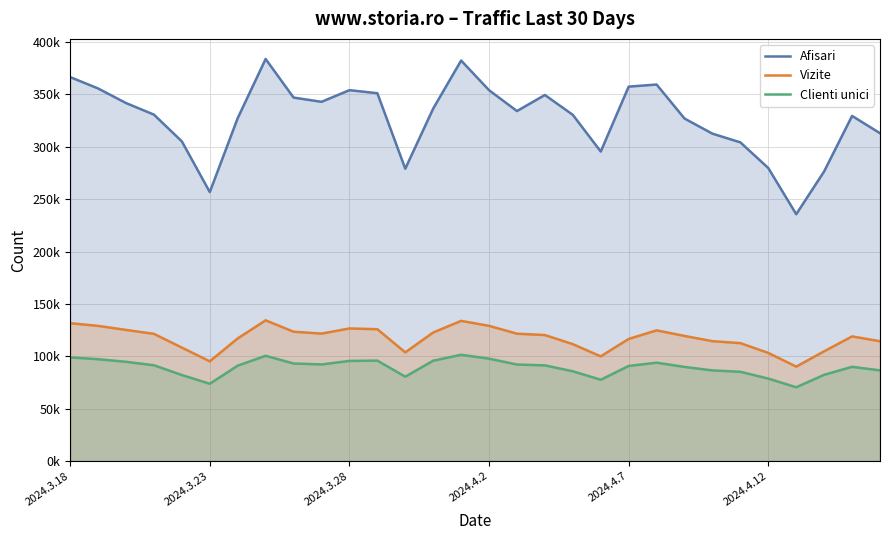

True or false: Afisari and Vizite intersect in this chart.

False